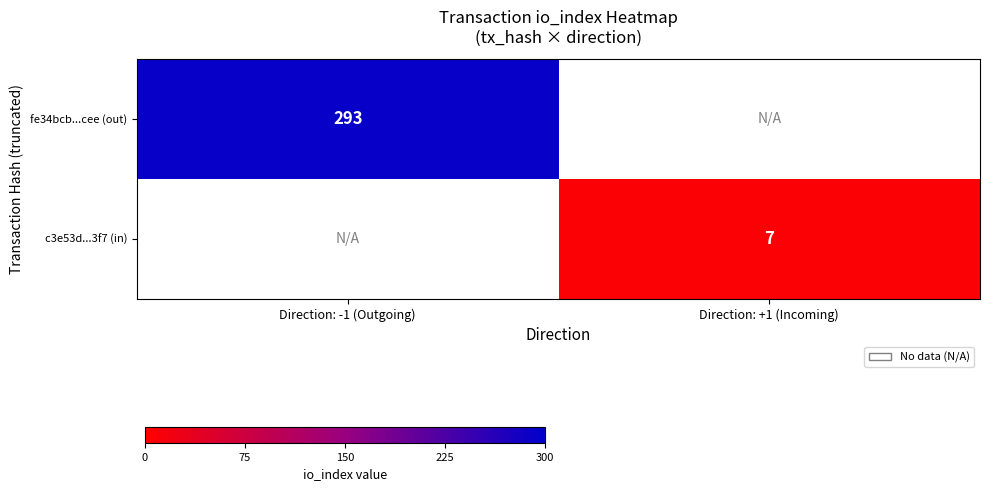

The value of fe34bcb...cee (out) at Direction: -1 (Outgoing) is 424.6. True or false?

False